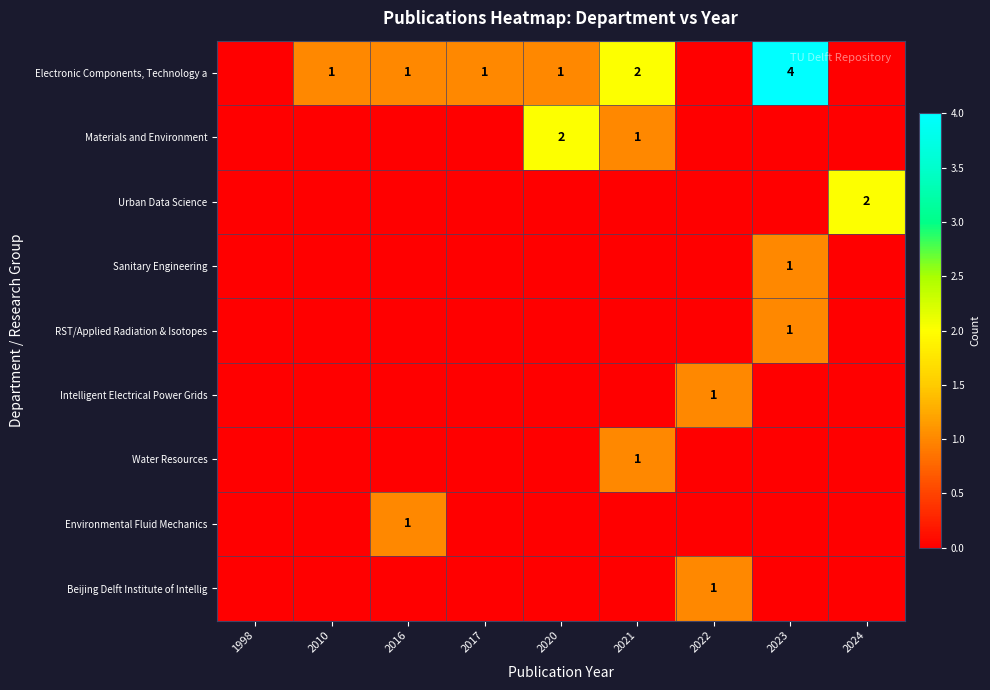

Between 2016 and 2024, which is larger?

2016